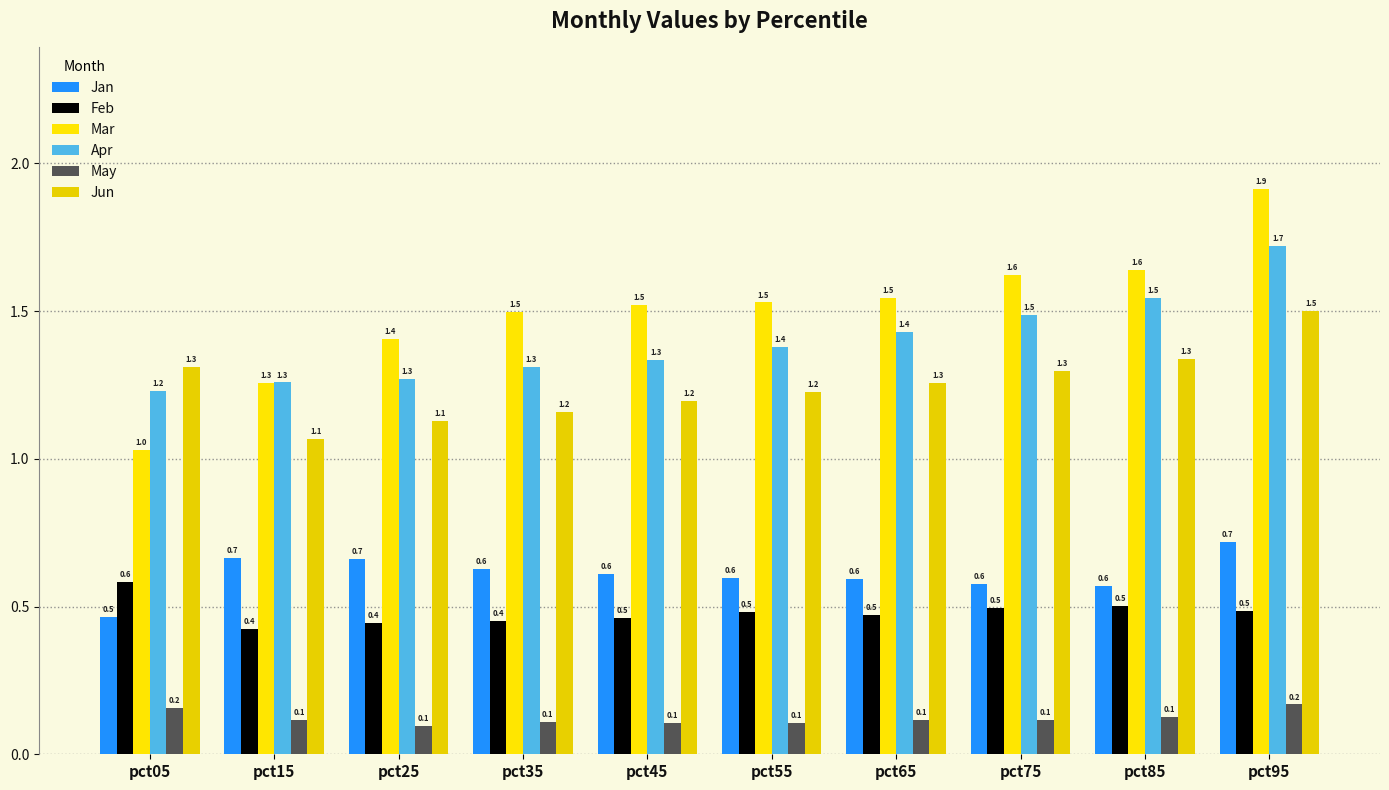

Does the chart contain any negative values?

No